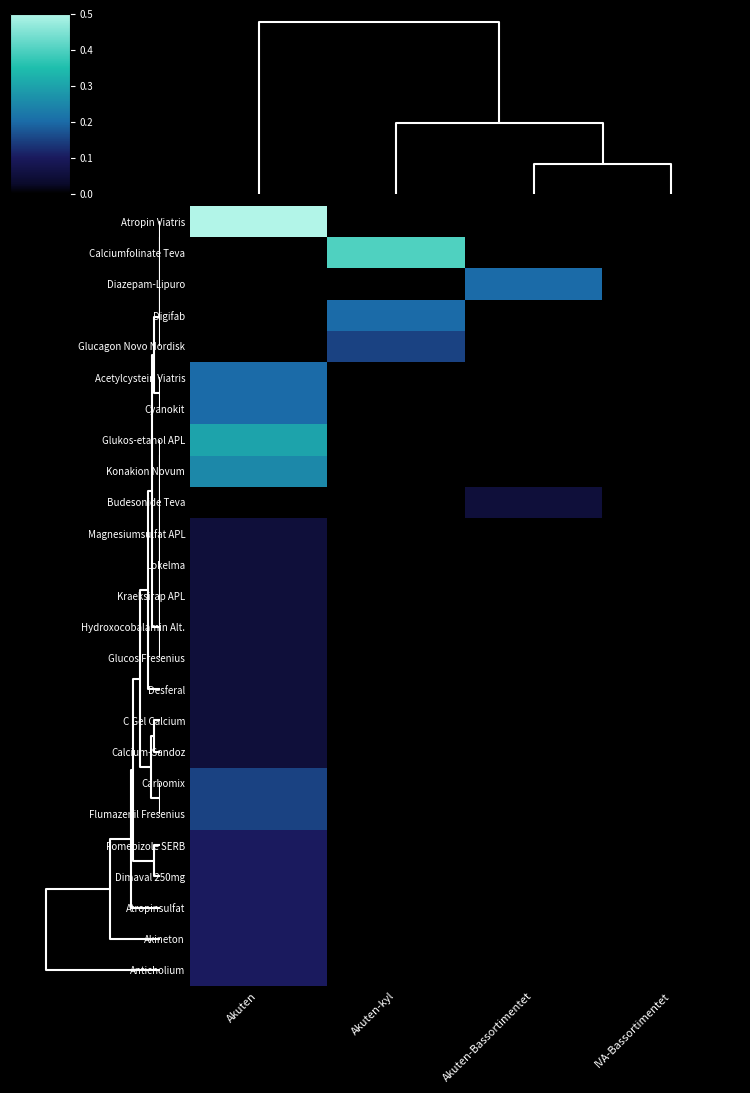

What is the total value across all series at Akuten?

3.1